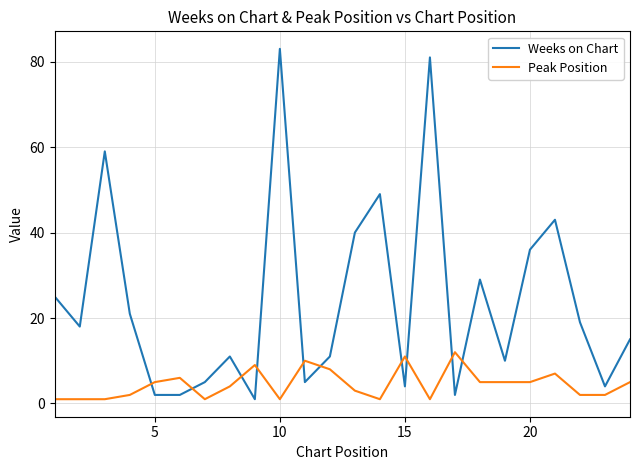

Is this an area chart (filled region under the line)?

No